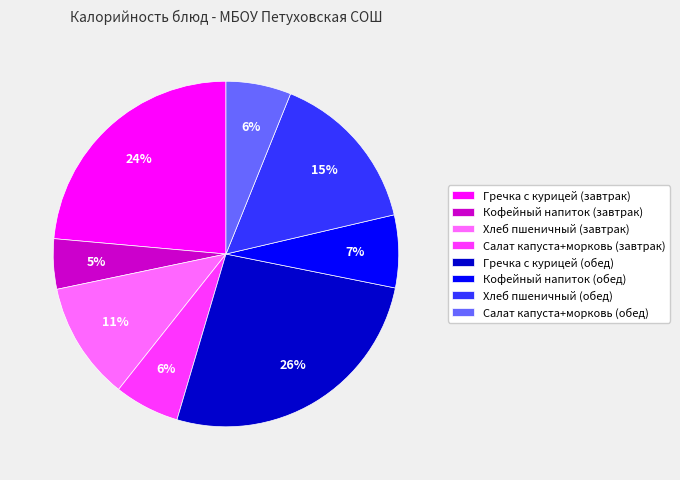

Which category has the biggest portion of the pie?

Гречка с курицей (обед)